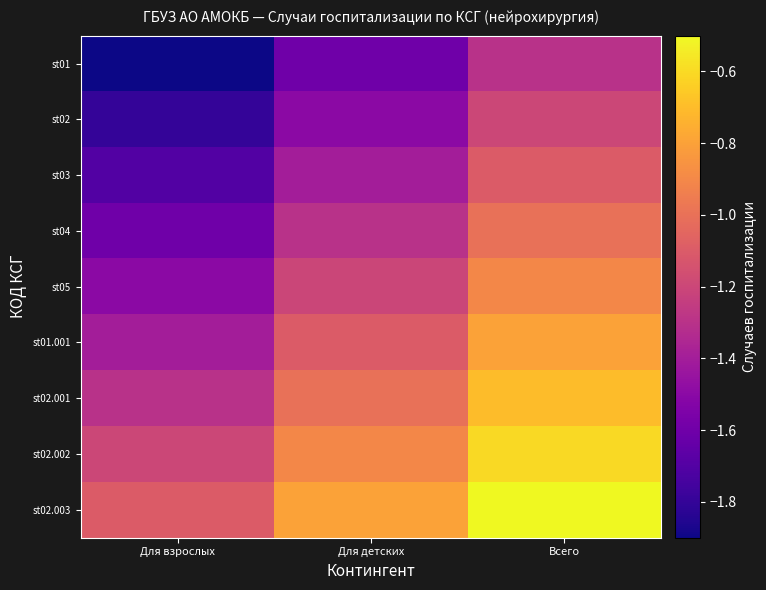

Between Для взрослых and Для детских, which is larger?

Для детских